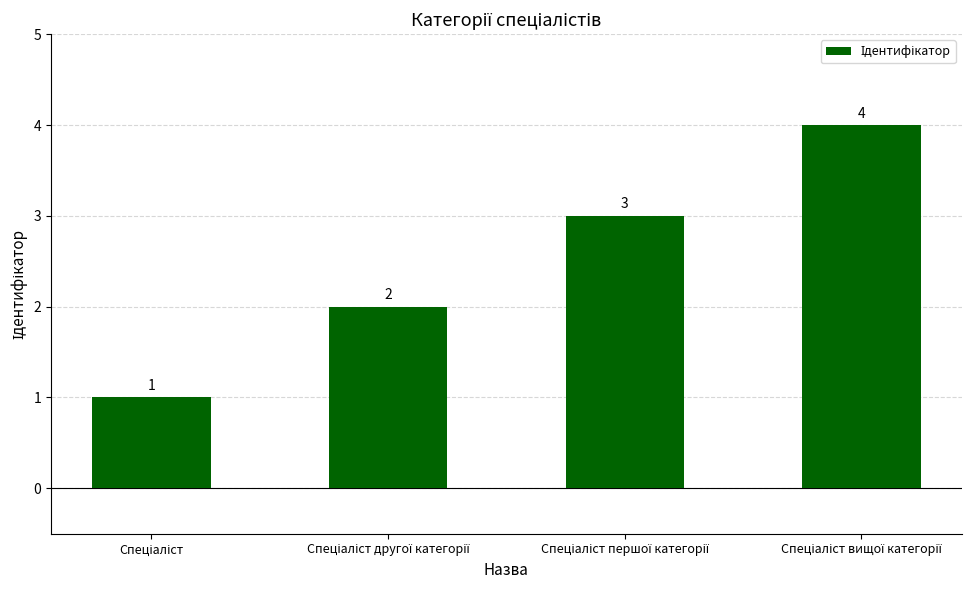

What is the maximum value shown in the chart?

4